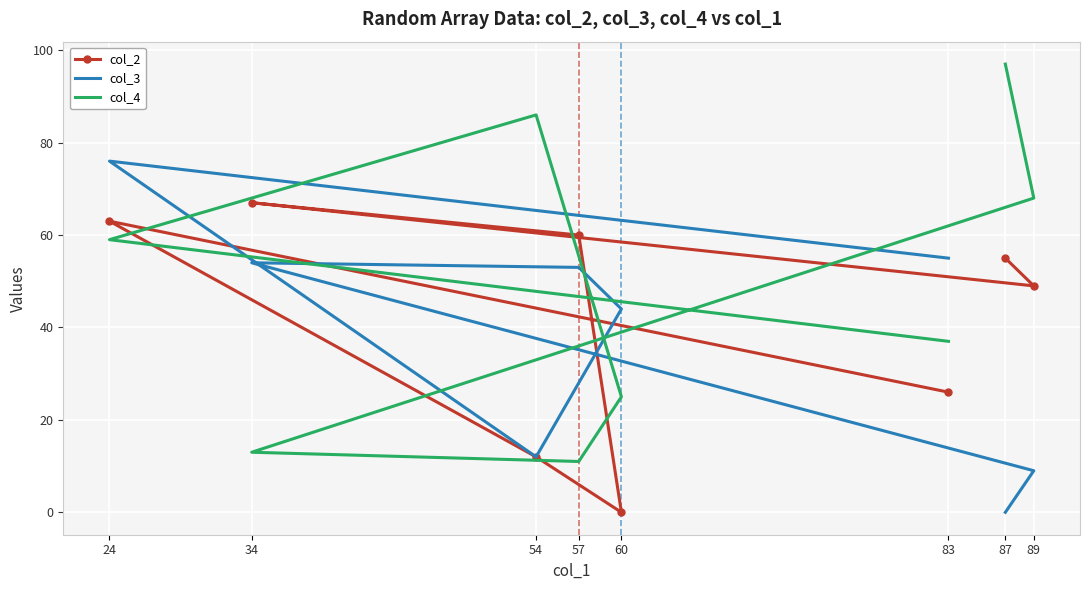

What is the difference between the maximum and minimum values in the col_2 series?

67